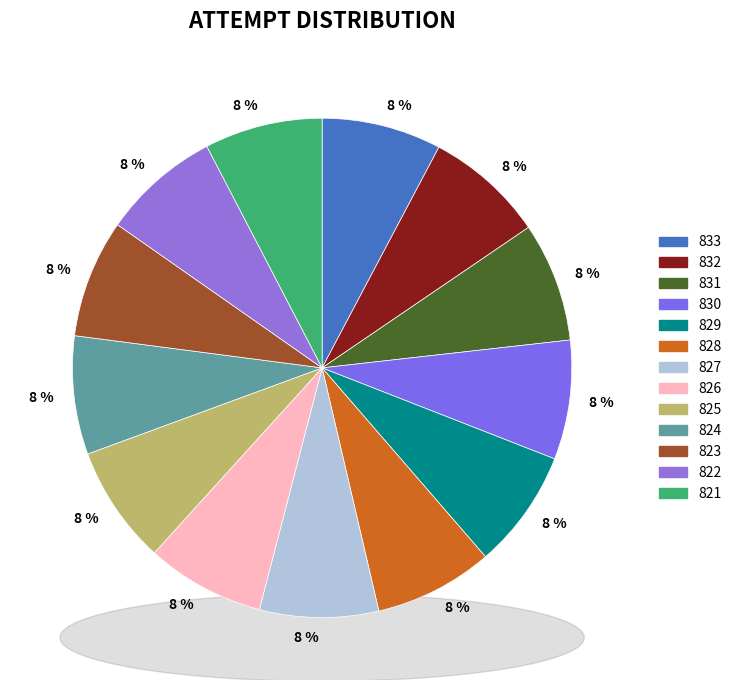

Do 826 and 832 together represent more than half of the pie?

No